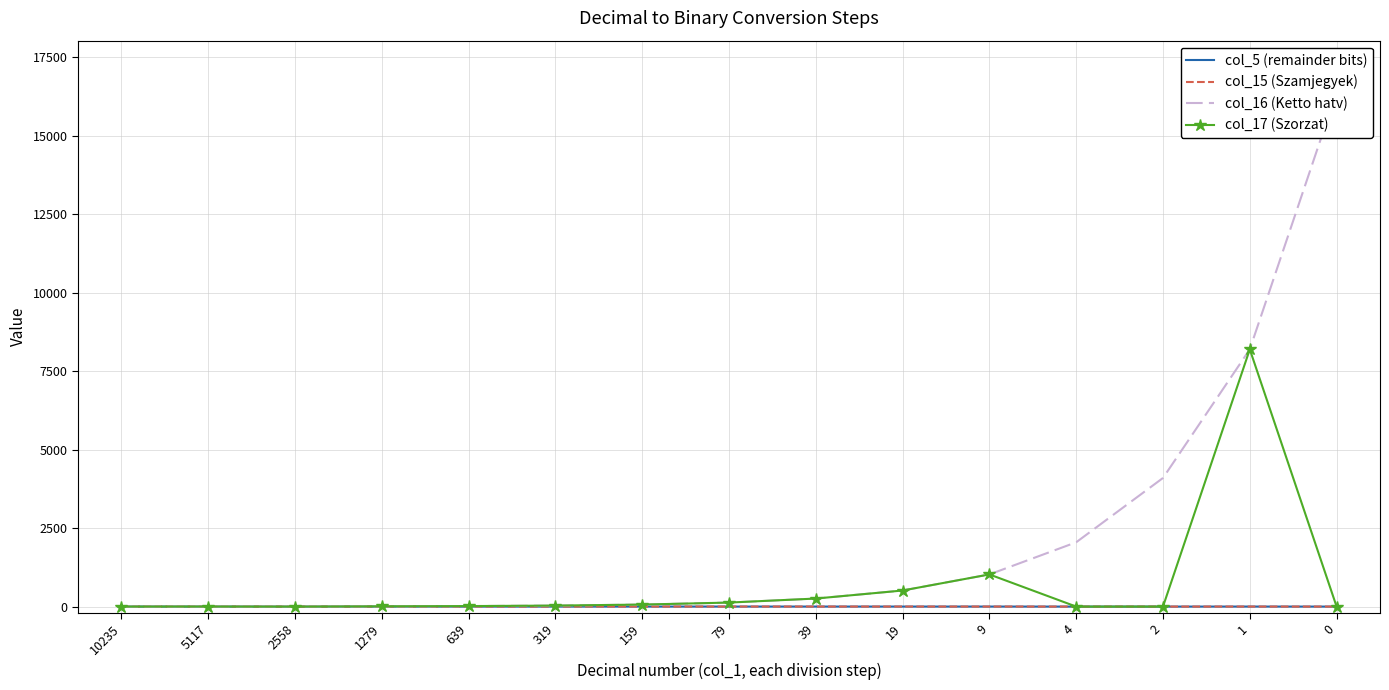

At which category does col_17 (Szorzat) reach its first local peak?

5117